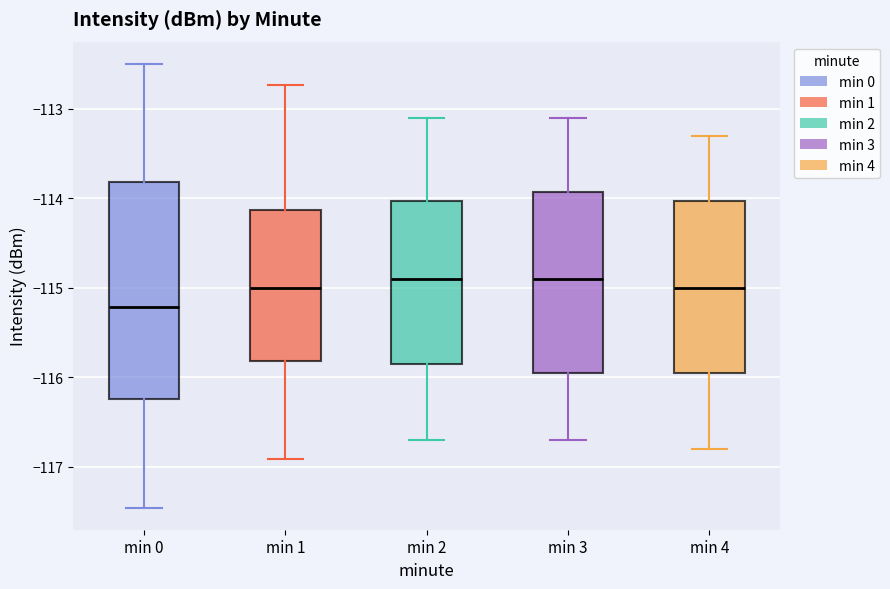

Reading left to right, transcribe this box plot: for each box, give where its median line is, the range the box spans, and where its two whiskers end, as read against the y-axis. The values are not printed on the chart, so give them approximately, as read against the axis.

min 0: median -115.2, box -116.2 to -113.8, whiskers -117.5 to -112.5
min 1: median -115.0, box -115.8 to -114.1, whiskers -116.9 to -112.7
min 2: median -114.9, box -115.8 to -114.0, whiskers -116.7 to -113.1
min 3: median -114.9, box -115.9 to -113.9, whiskers -116.7 to -113.1
min 4: median -115.0, box -115.9 to -114.0, whiskers -116.8 to -113.3